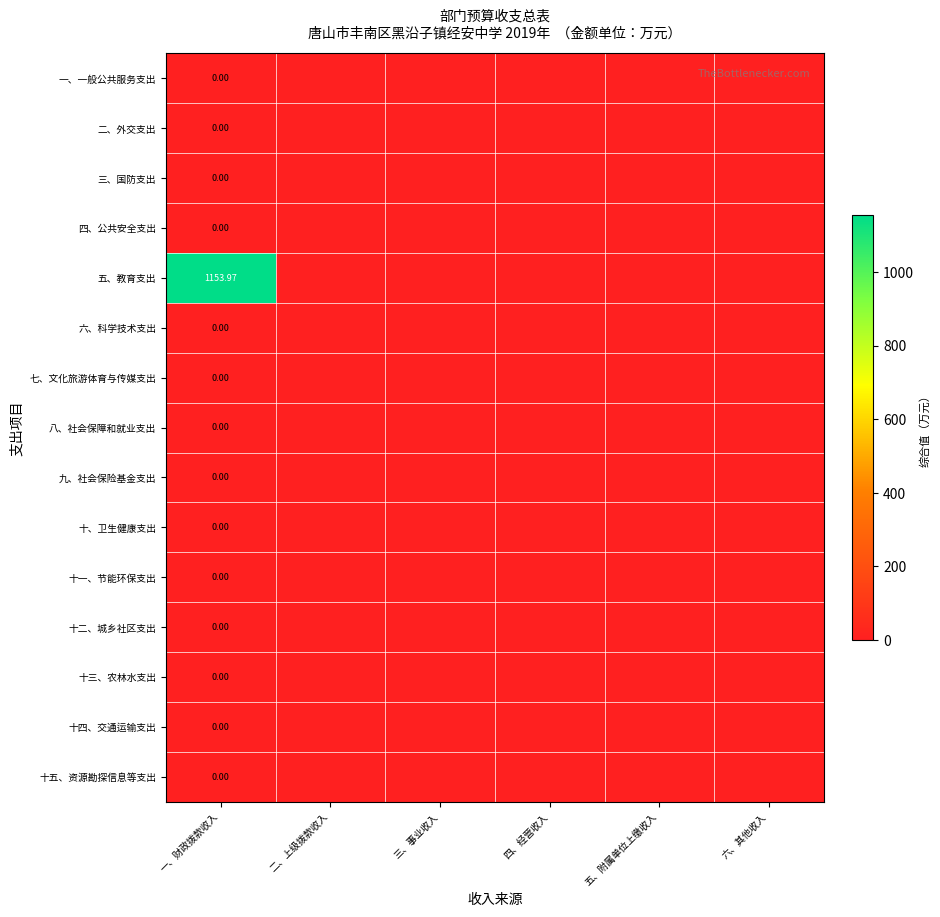

At which category is the sum across all series the highest?

一、财政拨款收入